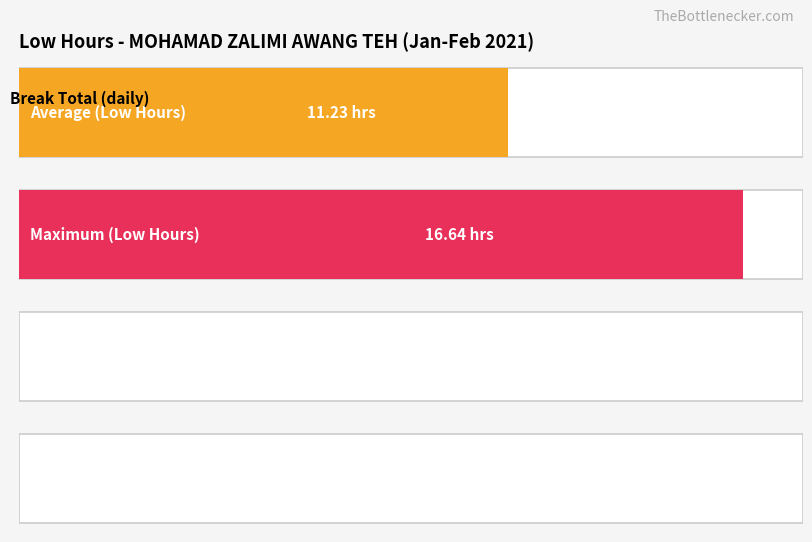

The Low (Hours) series shows 5.9 at 4-Thu. True or false?

False